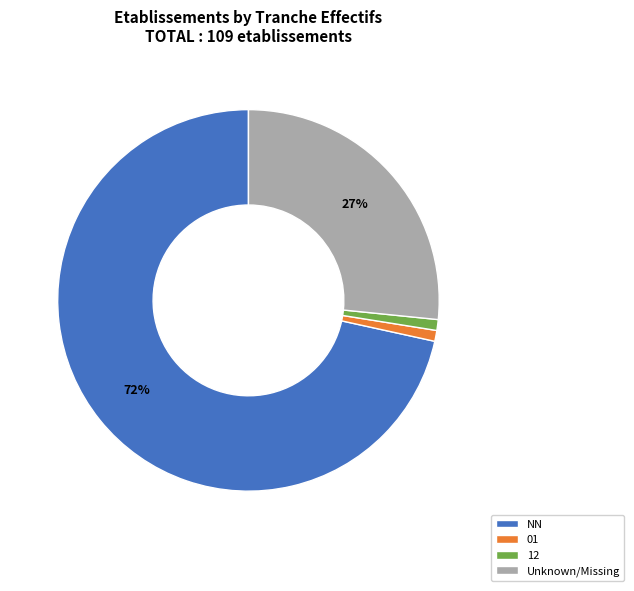

Is it true that NN is 61% of the pie?

False